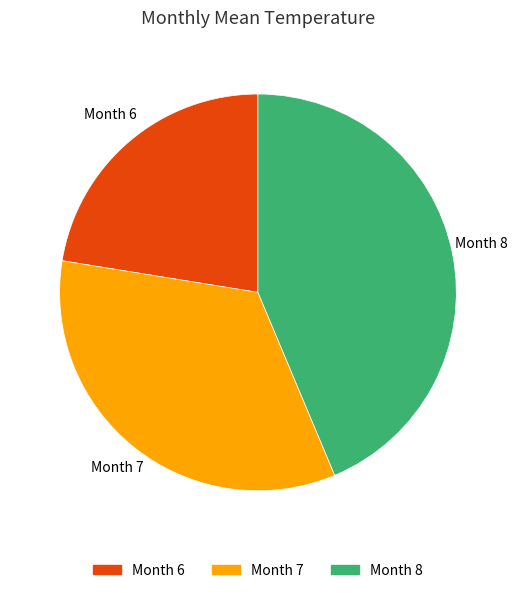

What is the smallest slice in the pie chart?

Month 6